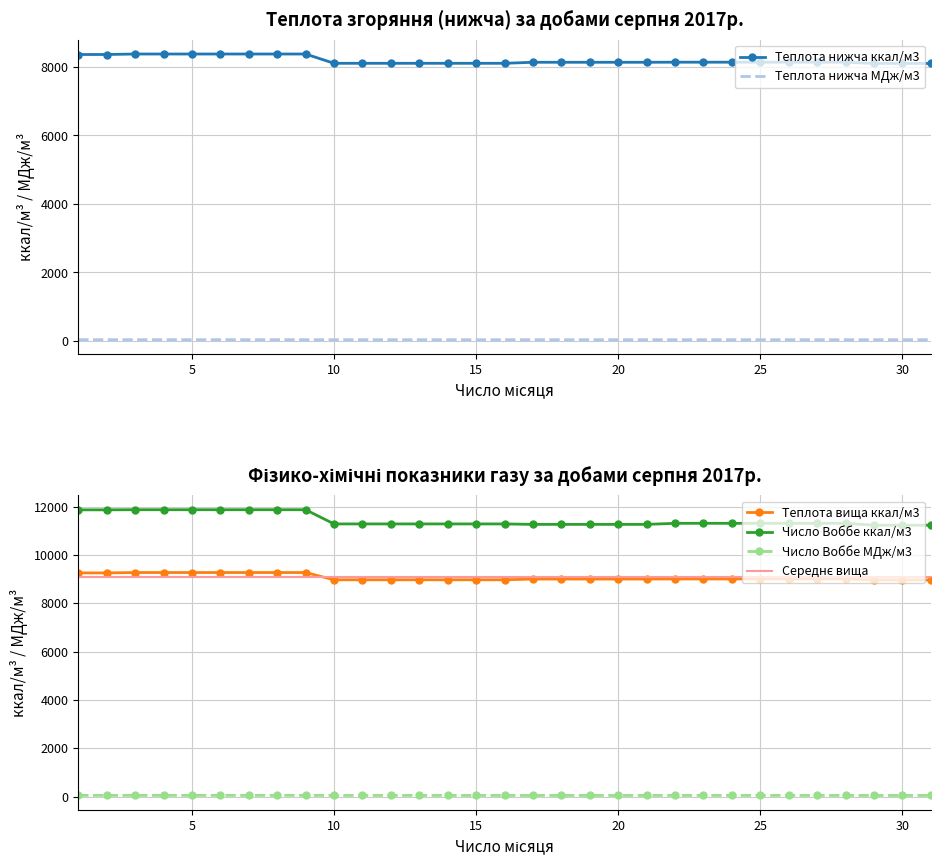

What is the difference between the Число Воббе ккал/м3 values at 27 and 1?

558.0